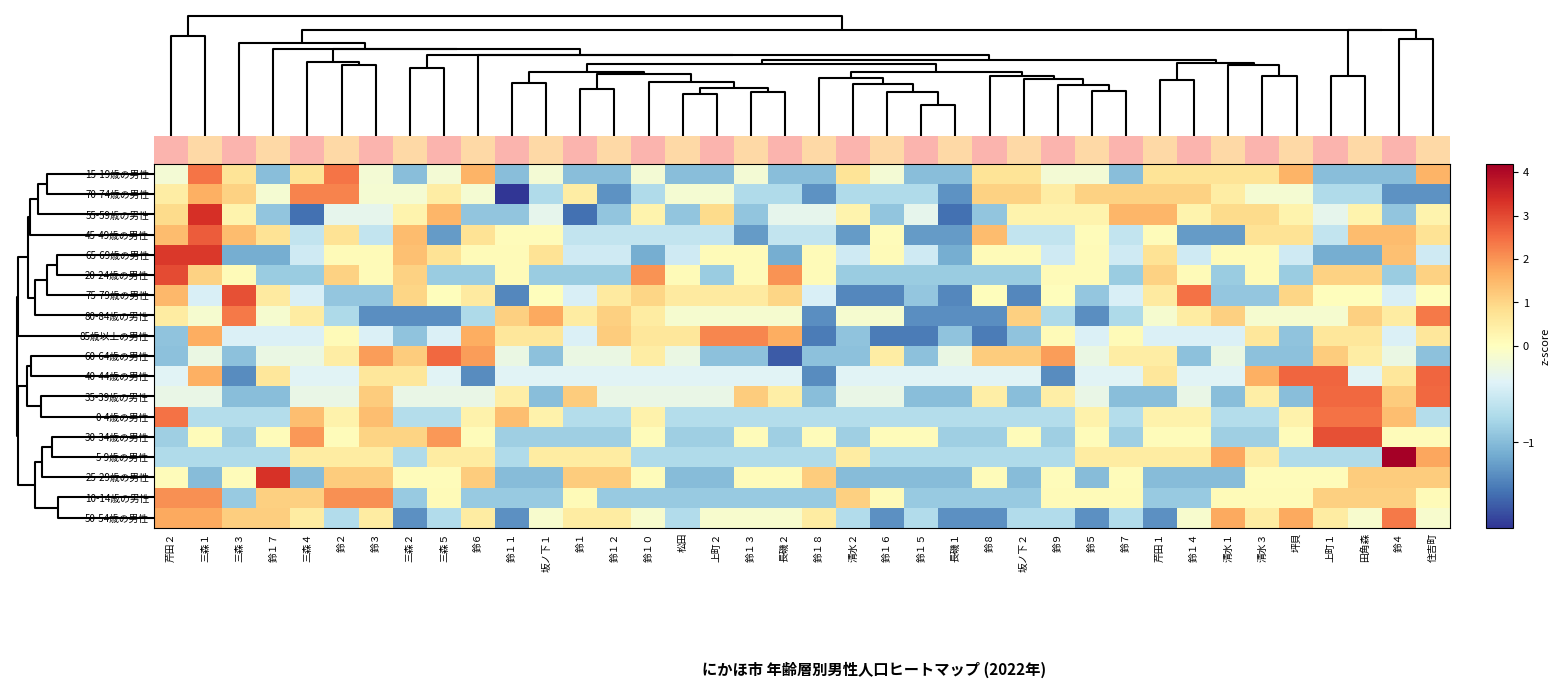

Reading left to right, what are all the values shown in this chart?

15-19歳の男性: 芹田２=-0.1	三森１=2.4	三森３=0.7	鈴１７=-1.0	三森４=0.7	鈴２=2.4	鈴３=-0.1	三森２=-1.0	三森５=-0.1	鈴６=1.6	鈴１１=-1.0	坂ノ下１=-0.1	鈴１=-1.0	鈴１２=-1.0	鈴１０=-0.1	松田=-1.0	上町２=-1.0	鈴１３=-0.1	長磯２=-1.0	鈴１８=-1.0	清水２=0.7	鈴１６=-0.1	鈴１５=-1.0	長磯１=-1.0	鈴８=0.7	坂ノ下２=0.7	鈴９=-0.1	鈴５=-0.1	鈴７=-1.0	芹田１=0.7	鈴１４=0.7	清水１=0.7	清水３=0.7	坪貝=1.6	上町１=-1.0	田角森=-1.0	鈴４=-1.0	住吉町=1.6
70-74歳の男性: 芹田２=0.5	三森１=1.6	三森３=1.1	鈴１７=-0.1	三森４=2.2	鈴２=2.2	鈴３=-0.1	三森２=-0.1	三森５=0.5	鈴６=-0.1	鈴１１=-1.9	坂ノ下１=-0.7	鈴１=0.5	鈴１２=-1.3	鈴１０=-0.7	松田=-0.1	上町２=-0.1	鈴１３=-0.7	長磯２=-0.7	鈴１８=-1.3	清水２=-0.7	鈴１６=-0.7	鈴１５=-0.7	長磯１=-1.3	鈴８=1.1	坂ノ下２=1.1	鈴９=0.5	鈴５=1.1	鈴７=1.1	芹田１=1.1	鈴１４=1.1	清水１=0.5	清水３=-0.1	坪貝=-0.1	上町１=-0.7	田角森=-0.7	鈴４=-1.3	住吉町=-1.3
55-59歳の男性: 芹田２=0.9	三森１=3.4	三森３=0.3	鈴１７=-0.9	三森４=-1.5	鈴２=-0.3	鈴３=-0.3	三森２=0.3	三森５=1.5	鈴６=-0.9	鈴１１=-0.9	坂ノ下１=-0.3	鈴１=-1.5	鈴１２=-0.9	鈴１０=0.3	松田=-0.9	上町２=0.9	鈴１３=-0.9	長磯２=-0.3	鈴１８=-0.3	清水２=0.3	鈴１６=-0.9	鈴１５=-0.3	長磯１=-1.5	鈴８=-0.9	坂ノ下２=0.3	鈴９=0.3	鈴５=0.3	鈴７=1.5	芹田１=1.5	鈴１４=0.3	清水１=0.9	清水３=0.9	坪貝=0.3	上町１=-0.3	田角森=0.3	鈴４=-0.9	住吉町=0.3
45-49歳の男性: 芹田２=1.4	三森１=2.7	三森３=1.4	鈴１７=0.8	三森４=-0.6	鈴２=0.8	鈴３=-0.6	三森２=1.4	三森５=-1.2	鈴６=0.8	鈴１１=0.1	坂ノ下１=0.1	鈴１=-0.6	鈴１２=-0.6	鈴１０=-0.6	松田=-0.6	上町２=-0.6	鈴１３=-1.2	長磯２=-0.6	鈴１８=-0.6	清水２=-1.2	鈴１６=0.1	鈴１５=-1.2	長磯１=-1.2	鈴８=1.4	坂ノ下２=-0.6	鈴９=-0.6	鈴５=0.1	鈴７=-0.6	芹田１=0.1	鈴１４=-1.2	清水１=-1.2	清水３=0.8	坪貝=0.8	上町１=-0.6	田角森=1.4	鈴４=1.4	住吉町=0.8
65-69歳の男性: 芹田２=3.2	三森１=3.2	三森３=-1.1	鈴１７=-1.1	三森４=-0.5	鈴２=0.1	鈴３=0.1	三森２=1.4	三森５=0.8	鈴６=0.1	鈴１１=0.1	坂ノ下１=0.8	鈴１=-0.5	鈴１２=-0.5	鈴１０=-1.1	松田=-0.5	上町２=0.1	鈴１３=0.1	長磯２=-1.1	鈴１８=0.1	清水２=-0.5	鈴１６=0.1	鈴１５=-0.5	長磯１=-1.1	鈴８=0.1	坂ノ下２=0.1	鈴９=-0.5	鈴５=0.1	鈴７=-0.5	芹田１=0.8	鈴１４=-0.5	清水１=0.1	清水３=0.1	坪貝=-0.5	上町１=-1.1	田角森=-1.1	鈴４=1.4	住吉町=-0.5
20-24歳の男性: 芹田２=3.0	三森１=1.1	三森３=0.1	鈴１７=-0.9	三森４=-0.9	鈴２=1.1	鈴３=0.1	三森２=1.1	三森５=-0.9	鈴６=-0.9	鈴１１=0.1	坂ノ下１=-0.9	鈴１=-0.9	鈴１２=-0.9	鈴１０=2.0	松田=0.1	上町２=-0.9	鈴１３=0.1	長磯２=2.0	鈴１８=0.1	清水２=-0.9	鈴１６=-0.9	鈴１５=-0.9	長磯１=-0.9	鈴８=-0.9	坂ノ下２=-0.9	鈴９=0.1	鈴５=0.1	鈴７=-0.9	芹田１=1.1	鈴１４=0.1	清水１=-0.9	清水３=0.1	坪貝=-0.9	上町１=1.1	田角森=1.1	鈴４=-0.9	住吉町=1.1
75-79歳の男性: 芹田２=1.5	三森１=-0.4	三森３=2.9	鈴１７=0.5	三森４=-0.4	鈴２=-0.9	鈴３=-0.9	三森２=1.0	三森５=0.1	鈴６=0.5	鈴１１=-1.4	坂ノ下１=0.1	鈴１=-0.4	鈴１２=0.5	鈴１０=1.0	松田=0.5	上町２=0.5	鈴１３=0.5	長磯２=1.0	鈴１８=-0.4	清水２=-1.4	鈴１６=-1.4	鈴１５=-0.9	長磯１=-1.4	鈴８=0.1	坂ノ下２=-1.4	鈴９=0.1	鈴５=-0.9	鈴７=-0.4	芹田１=0.5	鈴１４=2.4	清水１=-0.9	清水３=-0.9	坪貝=1.0	上町１=0.1	田角森=0.1	鈴４=-0.4	住吉町=0.1
80-84歳の男性: 芹田２=0.5	三森１=-0.1	三森３=2.3	鈴１７=-0.1	三森４=0.5	鈴２=-0.7	鈴３=-1.3	三森２=-1.3	三森５=-1.3	鈴６=-0.7	鈴１１=1.1	坂ノ下１=1.7	鈴１=0.5	鈴１２=1.1	鈴１０=0.5	松田=-0.1	上町２=-0.1	鈴１３=-0.1	長磯２=-0.1	鈴１８=-1.3	清水２=-0.1	鈴１６=-0.1	鈴１５=-1.3	長磯１=-1.3	鈴８=-1.3	坂ノ下２=1.1	鈴９=-0.7	鈴５=-1.3	鈴７=-0.7	芹田１=-0.1	鈴１４=0.5	清水１=1.1	清水３=-0.1	坪貝=-0.1	上町１=-0.1	田角森=1.1	鈴４=0.5	住吉町=2.3
85歳以上の男性: 芹田２=-0.9	三森１=1.7	三森３=-0.4	鈴１７=-0.4	三森４=-0.4	鈴２=0.1	鈴３=-0.4	三森２=-0.9	三森５=-0.4	鈴６=1.7	鈴１１=0.6	坂ノ下１=0.6	鈴１=-0.4	鈴１２=1.2	鈴１０=0.6	松田=0.6	上町２=2.2	鈴１３=2.2	長磯２=1.7	鈴１８=-1.5	清水２=-0.9	鈴１６=-1.5	鈴１５=-1.5	長磯１=-0.9	鈴８=-1.5	坂ノ下２=-0.9	鈴９=0.1	鈴５=-0.4	鈴７=0.1	芹田１=-0.4	鈴１４=-0.4	清水１=-0.4	清水３=0.6	坪貝=-0.9	上町１=0.6	田角森=0.6	鈴４=-0.4	住吉町=0.6
60-64歳の男性: 芹田２=-0.9	三森１=-0.2	三森３=-0.9	鈴１７=-0.2	三森４=-0.2	鈴２=0.5	鈴３=1.9	三森２=1.2	三森５=2.6	鈴６=1.9	鈴１１=-0.2	坂ノ下１=-0.9	鈴１=-0.2	鈴１２=-0.2	鈴１０=0.5	松田=-0.2	上町２=-0.9	鈴１３=-0.9	長磯２=-1.7	鈴１８=-0.9	清水２=-0.9	鈴１６=0.5	鈴１５=-0.9	長磯１=-0.2	鈴８=1.2	坂ノ下２=1.2	鈴９=1.9	鈴５=-0.2	鈴７=0.5	芹田１=0.5	鈴１４=-0.9	清水１=-0.2	清水３=-0.9	坪貝=-0.9	上町１=1.2	田角森=0.5	鈴４=-0.2	住吉町=-0.9
40-44歳の男性: 芹田２=-0.4	三森１=1.6	三森３=-1.4	鈴１７=0.6	三森４=-0.4	鈴２=-0.4	鈴３=0.6	三森２=0.6	三森５=-0.4	鈴６=-1.4	鈴１１=-0.4	坂ノ下１=-0.4	鈴１=-0.4	鈴１２=-0.4	鈴１０=-0.4	松田=-0.4	上町２=-0.4	鈴１３=-0.4	長磯２=-0.4	鈴１８=-1.4	清水２=-0.4	鈴１６=-0.4	鈴１５=-0.4	長磯１=-0.4	鈴８=-0.4	坂ノ下２=-0.4	鈴９=-1.4	鈴５=-0.4	鈴７=-0.4	芹田１=0.6	鈴１４=-0.4	清水１=-0.4	清水３=1.6	坪貝=2.6	上町１=2.6	田角森=-0.4	鈴４=0.6	住吉町=2.6
35-39歳の男性: 芹田２=-0.3	三森１=-0.3	三森３=-1.0	鈴１７=-1.0	三森４=-0.3	鈴２=-0.3	鈴３=1.2	三森２=-0.3	三森５=-0.3	鈴６=-0.3	鈴１１=0.5	坂ノ下１=-1.0	鈴１=1.2	鈴１２=-0.3	鈴１０=-0.3	松田=-0.3	上町２=-0.3	鈴１３=1.2	長磯２=0.5	鈴１８=-1.0	清水２=-0.3	鈴１６=-0.3	鈴１５=-1.0	長磯１=-1.0	鈴８=0.5	坂ノ下２=-1.0	鈴９=0.5	鈴５=-0.3	鈴７=-1.0	芹田１=-1.0	鈴１４=-0.3	清水１=-1.0	清水３=0.5	坪貝=-1.0	上町１=2.6	田角森=2.6	鈴４=1.2	住吉町=2.6
0-4歳の男性: 芹田２=2.5	三森１=-0.7	三森３=-0.7	鈴１７=-0.7	三森４=1.4	鈴２=0.4	鈴３=1.4	三森２=-0.7	三森５=-0.7	鈴６=0.4	鈴１１=1.4	坂ノ下１=0.4	鈴１=-0.7	鈴１２=-0.7	鈴１０=0.4	松田=-0.7	上町２=-0.7	鈴１３=-0.7	長磯２=-0.7	鈴１８=-0.7	清水２=-0.7	鈴１６=-0.7	鈴１５=-0.7	長磯１=-0.7	鈴８=-0.7	坂ノ下２=-0.7	鈴９=-0.7	鈴５=0.4	鈴７=-0.7	芹田１=0.4	鈴１４=0.4	清水１=-0.7	清水３=-0.7	坪貝=0.4	上町１=2.5	田角森=2.5	鈴４=1.4	住吉町=-0.7
30-34歳の男性: 芹田２=-0.8	三森１=0.1	三森３=-0.8	鈴１７=0.1	三森４=2.0	鈴２=0.1	鈴３=1.0	三森２=1.0	三森５=2.0	鈴６=0.1	鈴１１=-0.8	坂ノ下１=-0.8	鈴１=-0.8	鈴１２=-0.8	鈴１０=0.1	松田=-0.8	上町２=-0.8	鈴１３=0.1	長磯２=-0.8	鈴１８=0.1	清水２=-0.8	鈴１６=0.1	鈴１５=0.1	長磯１=-0.8	鈴８=-0.8	坂ノ下２=0.1	鈴９=-0.8	鈴５=0.1	鈴７=-0.8	芹田１=0.1	鈴１４=0.1	清水１=-0.8	清水３=-0.8	坪貝=0.1	上町１=2.9	田角森=2.9	鈴４=0.1	住吉町=0.1
5-9歳の男性: 芹田２=-0.7	三森１=-0.7	三森３=-0.7	鈴１７=-0.7	三森４=0.5	鈴２=0.5	鈴３=0.5	三森２=-0.7	三森５=0.5	鈴６=0.5	鈴１１=-0.7	坂ノ下１=0.5	鈴１=0.5	鈴１２=0.5	鈴１０=-0.7	松田=-0.7	上町２=-0.7	鈴１３=-0.7	長磯２=-0.7	鈴１８=-0.7	清水２=0.5	鈴１６=-0.7	鈴１５=-0.7	長磯１=-0.7	鈴８=-0.7	坂ノ下２=-0.7	鈴９=-0.7	鈴５=0.5	鈴７=0.5	芹田１=0.5	鈴１４=0.5	清水１=1.7	清水３=0.5	坪貝=-0.7	上町１=-0.7	田角森=-0.7	鈴４=4.2	住吉町=1.7
25-29歳の男性: 芹田２=0.1	三森１=-1.0	三森３=0.1	鈴１７=3.3	三森４=-1.0	鈴２=1.2	鈴３=1.2	三森２=0.1	三森５=0.1	鈴６=1.2	鈴１１=-1.0	坂ノ下１=-1.0	鈴１=1.2	鈴１２=1.2	鈴１０=0.1	松田=-1.0	上町２=-1.0	鈴１３=0.1	長磯２=0.1	鈴１８=1.2	清水２=-1.0	鈴１６=-1.0	鈴１５=-1.0	長磯１=-1.0	鈴８=0.1	坂ノ下２=-1.0	鈴９=0.1	鈴５=-1.0	鈴７=0.1	芹田１=-1.0	鈴１４=-1.0	清水１=-1.0	清水３=0.1	坪貝=0.1	上町１=0.1	田角森=1.2	鈴４=1.2	住吉町=1.2
10-14歳の男性: 芹田２=2.1	三森１=2.1	三森３=-0.9	鈴１７=1.1	三森４=1.1	鈴２=2.1	鈴３=2.1	三森２=-0.9	三森５=0.1	鈴６=-0.9	鈴１１=-0.9	坂ノ下１=-0.9	鈴１=0.1	鈴１２=-0.9	鈴１０=-0.9	松田=-0.9	上町２=-0.9	鈴１３=-0.9	長磯２=-0.9	鈴１８=-0.9	清水２=1.1	鈴１６=0.1	鈴１５=-0.9	長磯１=-0.9	鈴８=-0.9	坂ノ下２=-0.9	鈴９=0.1	鈴５=0.1	鈴７=0.1	芹田１=-0.9	鈴１４=-0.9	清水１=0.1	清水３=0.1	坪貝=0.1	上町１=1.1	田角森=1.1	鈴４=1.1	住吉町=0.1
50-54歳の男性: 芹田２=1.7	三森１=1.7	三森３=1.1	鈴１７=1.1	三森４=0.5	鈴２=-0.7	鈴３=0.5	三森２=-1.3	三森５=-0.7	鈴６=0.5	鈴１１=-1.3	坂ノ下１=-0.1	鈴１=0.5	鈴１２=0.5	鈴１０=-0.1	松田=-0.7	上町２=-0.1	鈴１３=-0.1	長磯２=-0.1	鈴１８=0.5	清水２=-0.7	鈴１６=-1.3	鈴１５=-0.7	長磯１=-1.3	鈴８=-1.3	坂ノ下２=-0.7	鈴９=-0.7	鈴５=-1.3	鈴７=-0.7	芹田１=-1.3	鈴１４=-0.1	清水１=1.7	清水３=0.5	坪貝=1.7	上町１=0.5	田角森=-0.1	鈴４=2.3	住吉町=-0.1